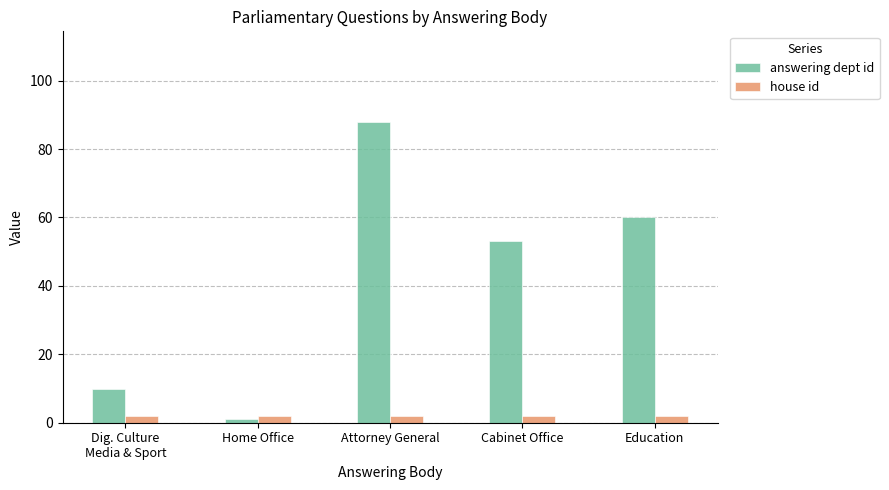

Does the chart contain any negative values?

No